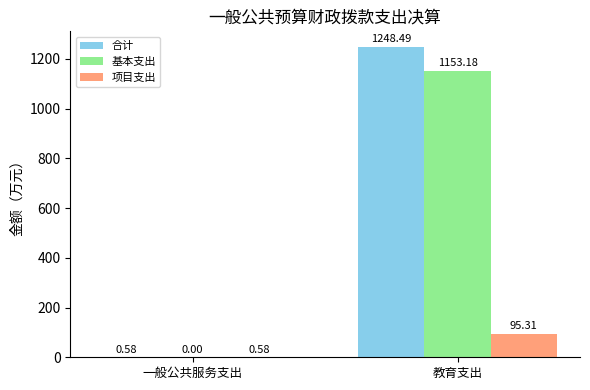

Where is 合计 nearest to the value 624?

一般公共服务支出